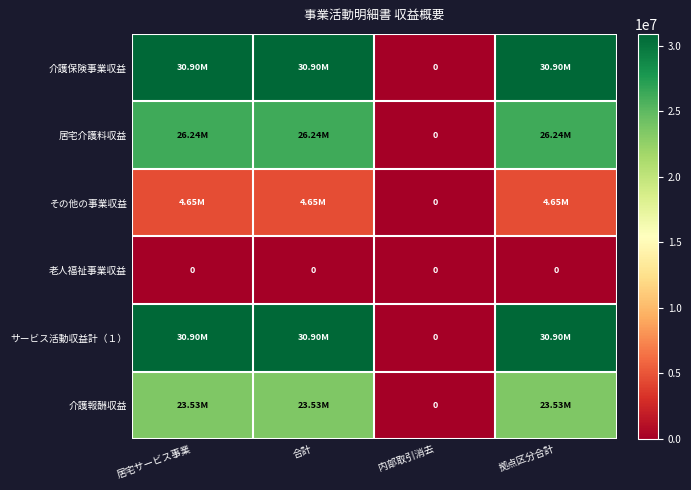

The value of 介護保険事業収益 at 内部取引消去 is 0. True or false?

True